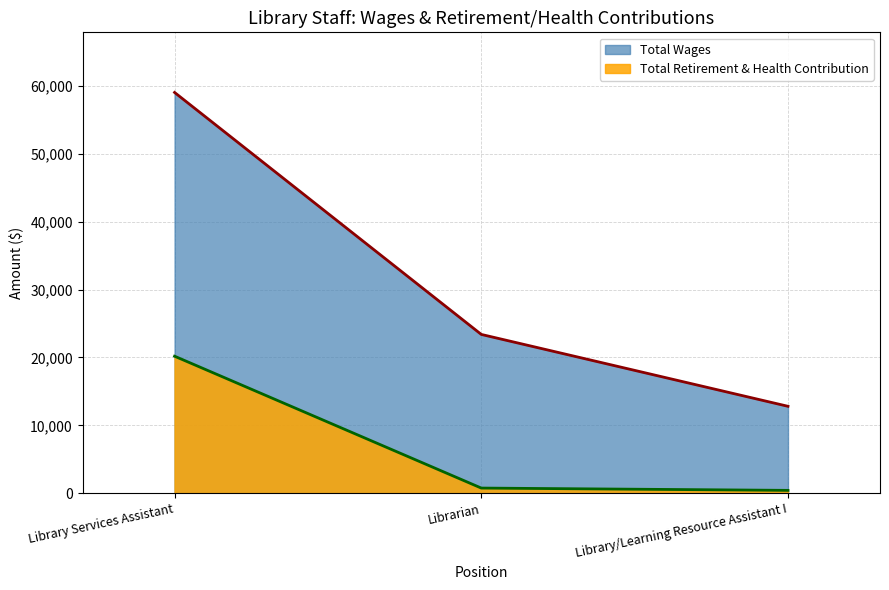

What are all the series names shown in the legend?

Total Wages, Total Retirement & Health Contribution